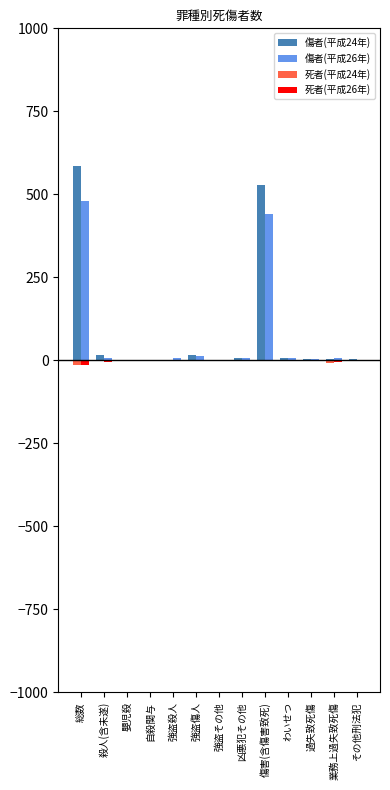

At which label does 傷者(平成24年) reach its peak?

総数